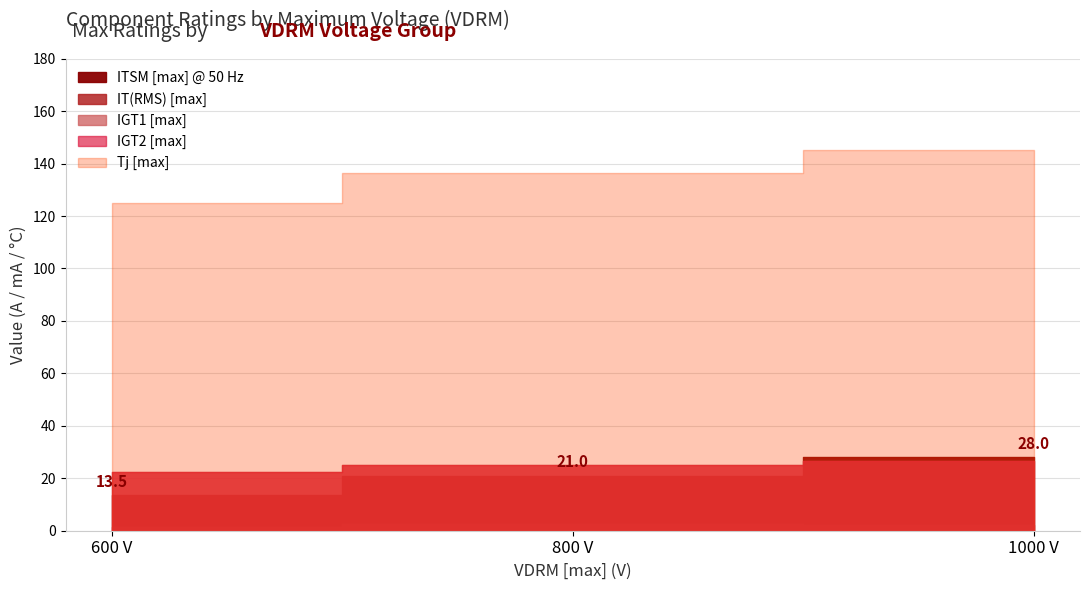

How many series are shown in this chart?

5